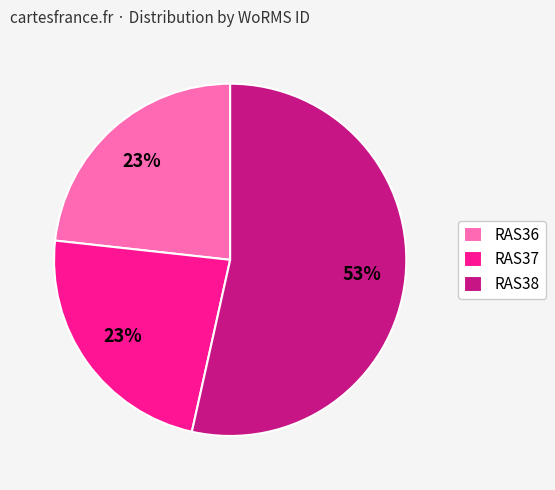

What is the largest slice in the pie chart?

RAS38